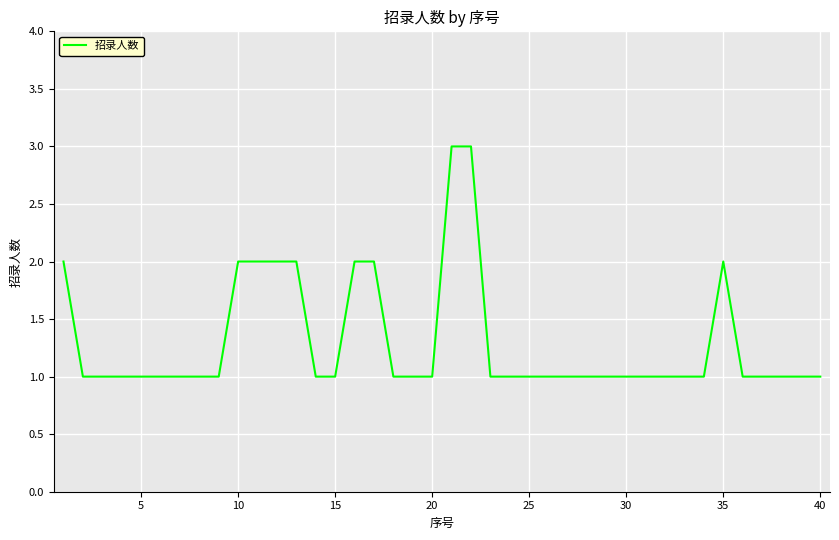

What is the greatest value displayed?

3